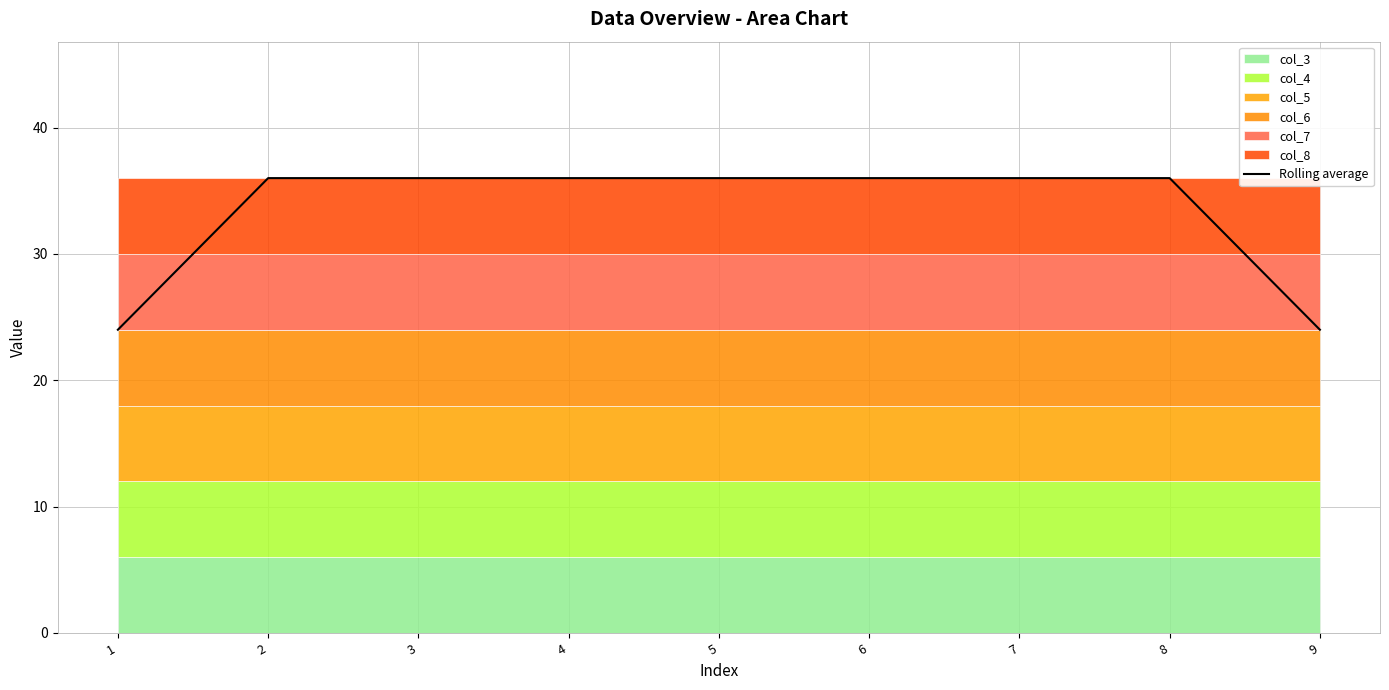

What is the sum of all values?

300